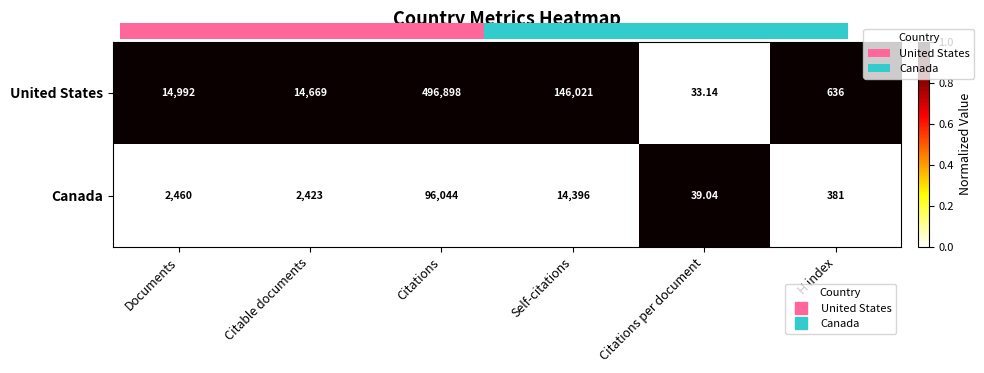

Rank the categories by Canada value from lowest to highest.

Citations per document, H index, Citable documents, Documents, Self-citations, Citations